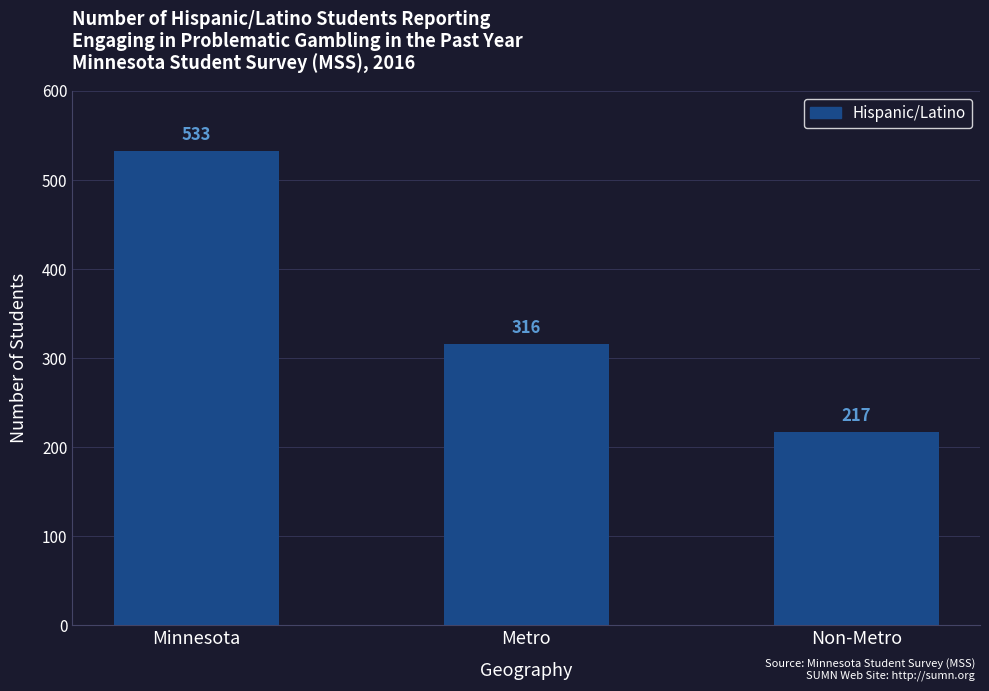

What is the approximate value at Minnesota, to the nearest 10?

530